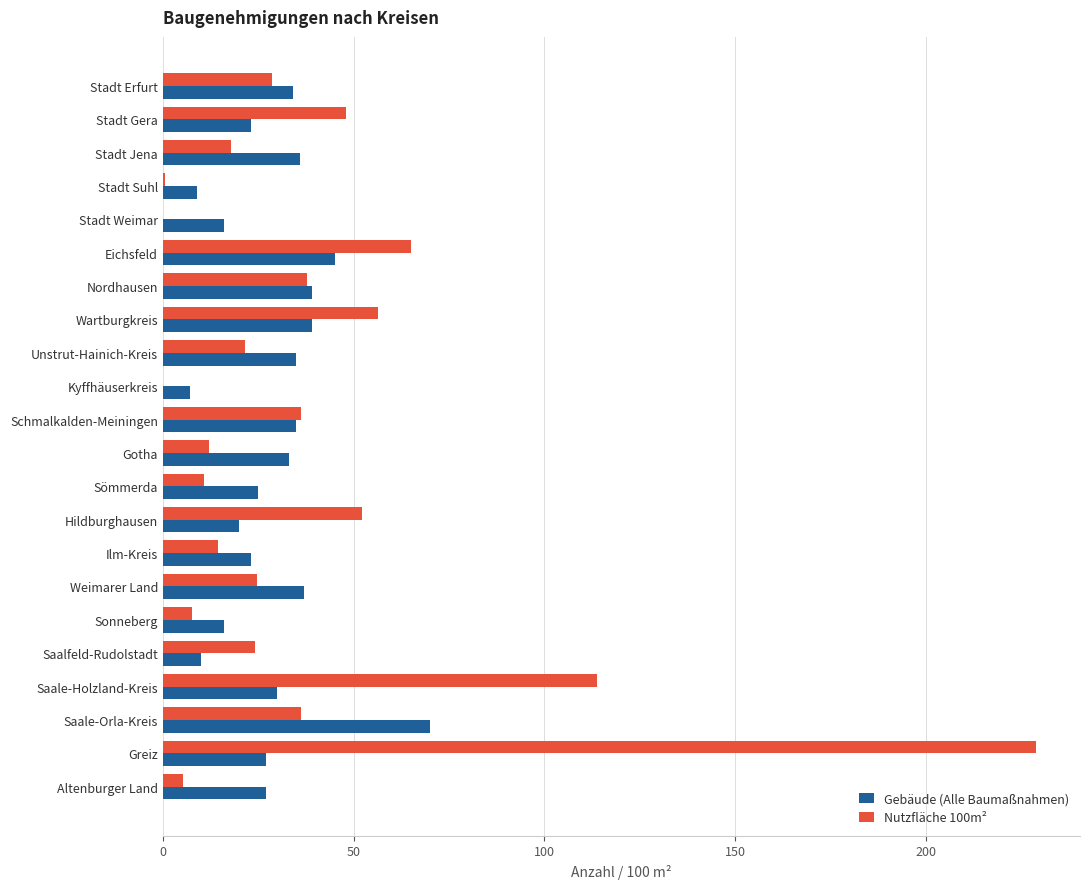

Count the number of data series in this chart.

2